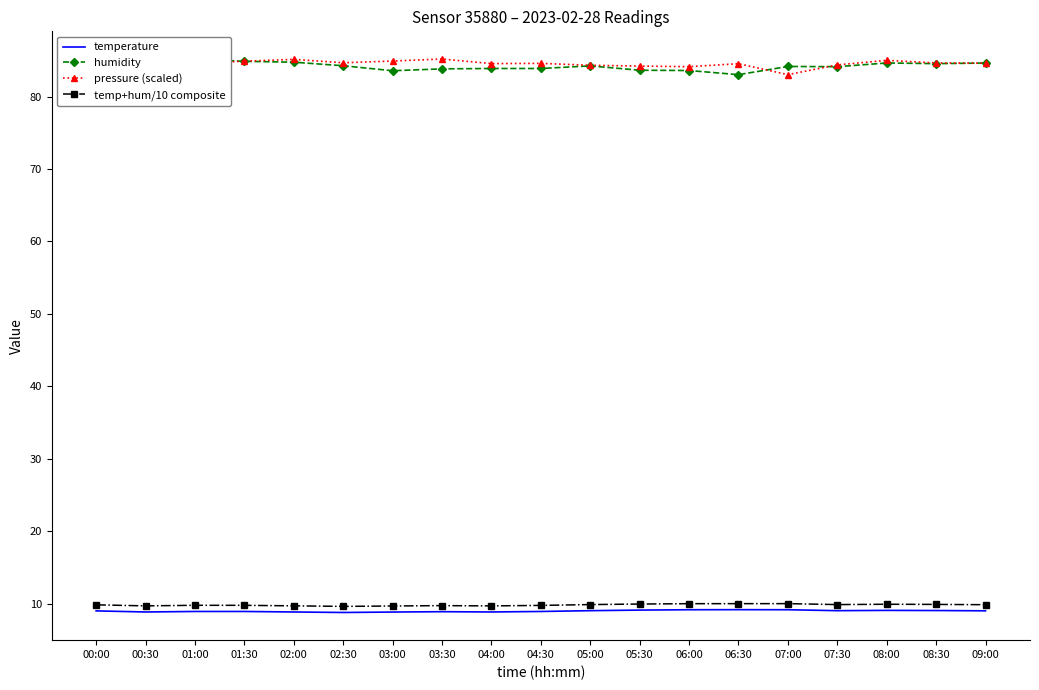

Is the value of humidity at 03:00 greater than the value of temperature at 08:30?

Yes